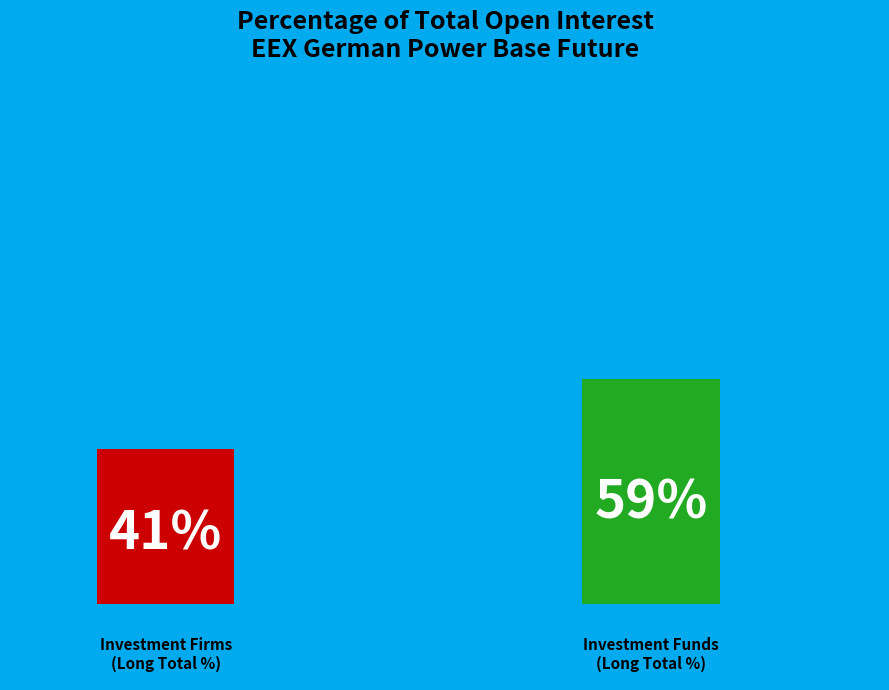

How many slices are in this pie chart?

2